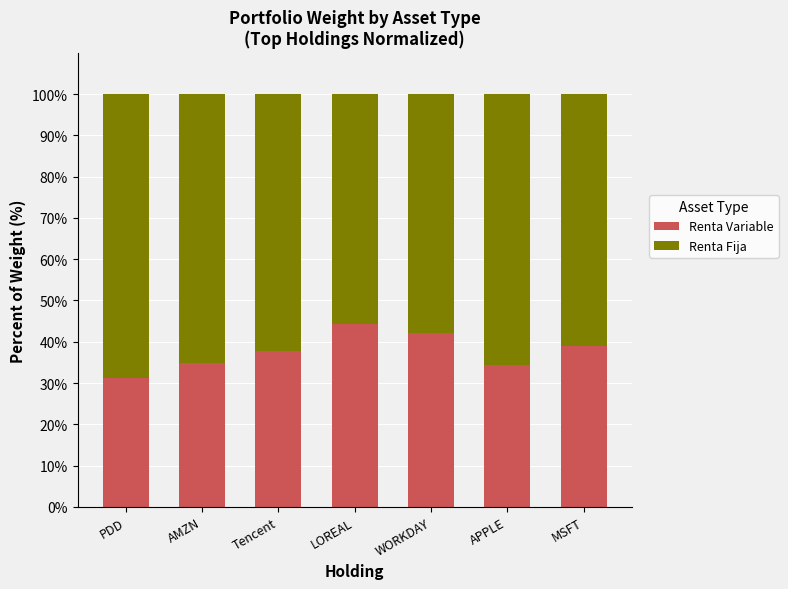

The Renta Variable series shows 56.7 at AMZN. True or false?

False